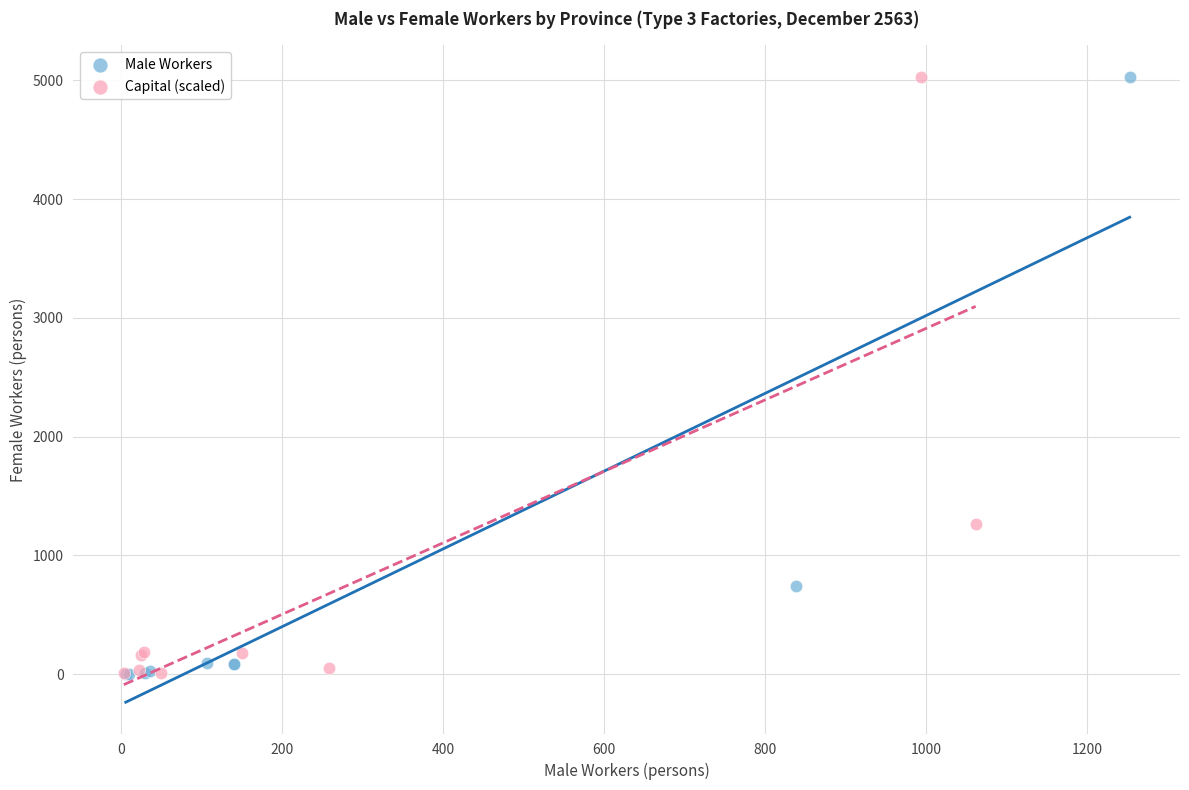

Which series has the widest spread of Y values?

Male Workers